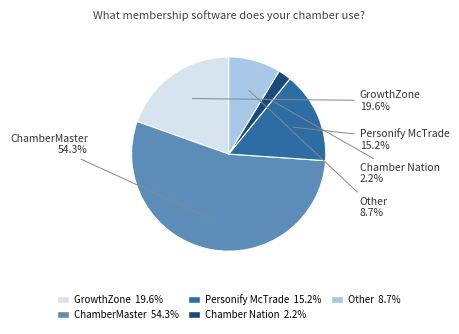

To the nearest percent, what percentage of the pie is Chamber Nation?

2%